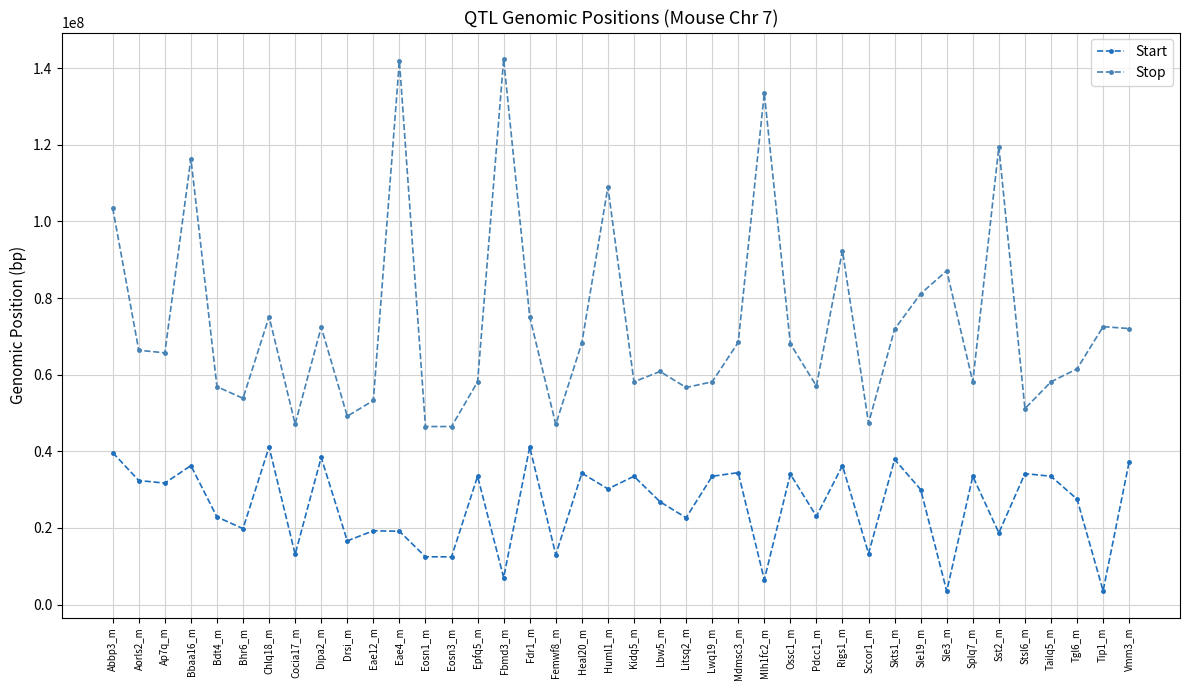

What is the highest value of the Stop series?

142367832